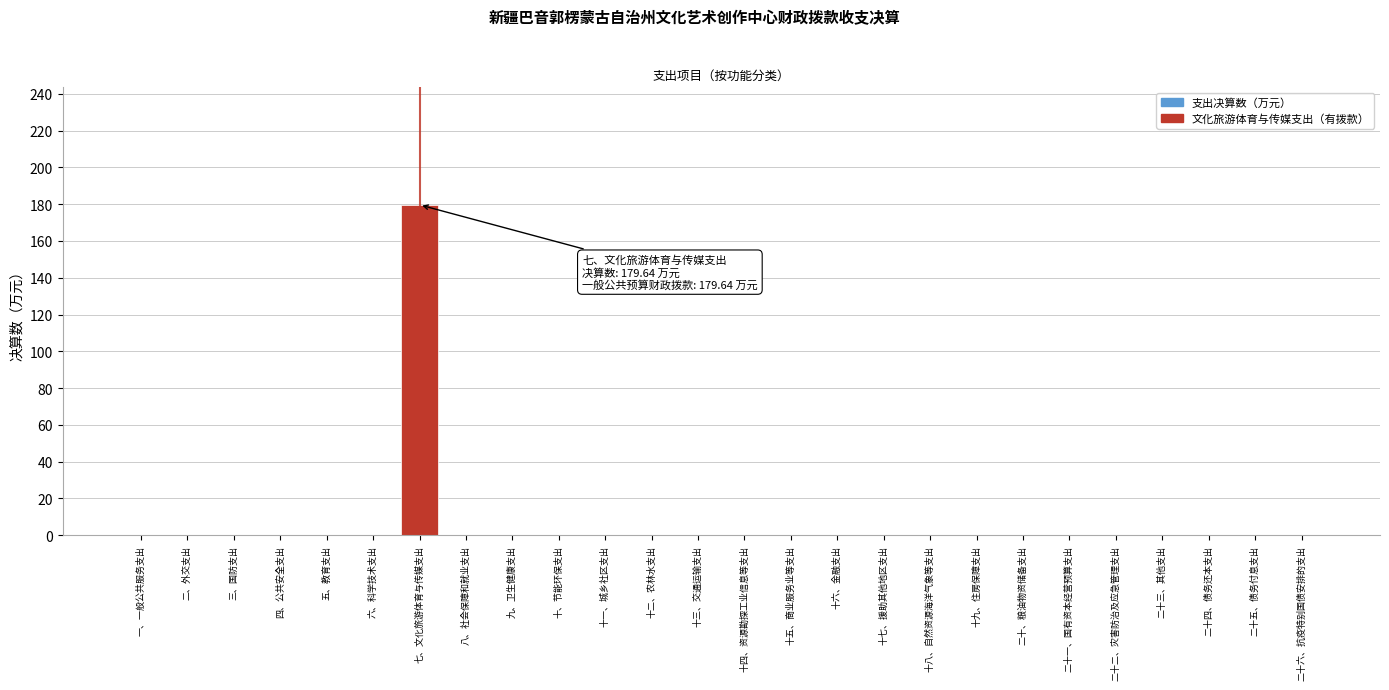

Reading right to left, what are all the values shown in this chart?

二十六、抗疫特别国债安排的支出=0.0	二十五、债务付息支出=0.0	二十四、债务还本支出=0.0	二十三、其他支出=0.0	二十二、灾害防治及应急管理支出=0.0	二十一、国有资本经营预算支出=0.0	二十、粮油物资储备支出=0.0	十九、住房保障支出=0.0	十八、自然资源海洋气象等支出=0.0	十七、援助其他地区支出=0.0	十六、金融支出=0.0	十五、商业服务业等支出=0.0	十四、资源勘探工业信息等支出=0.0	十三、交通运输支出=0.0	十二、农林水支出=0.0	十一、城乡社区支出=0.0	十、节能环保支出=0.0	九、卫生健康支出=0.0	八、社会保障和就业支出=0.0	七、文化旅游体育与传媒支出=179.6	六、科学技术支出=0.0	五、教育支出=0.0	四、公共安全支出=0.0	三、国防支出=0.0	二、外交支出=0.0	一、一般公共服务支出=0.0